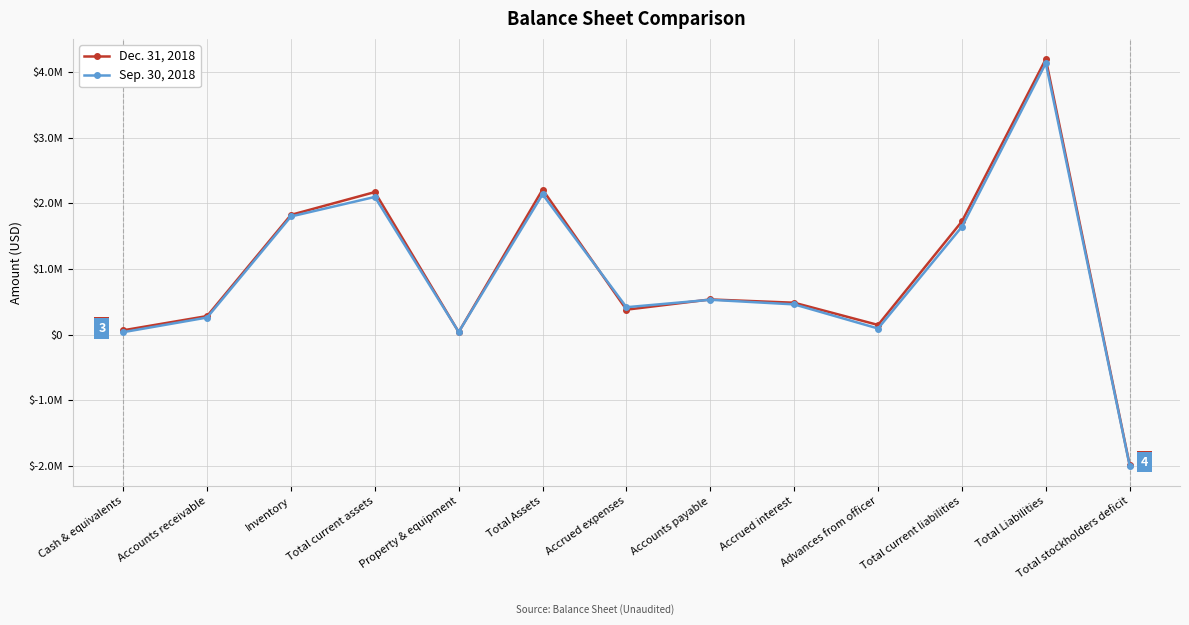

True or false: Sep. 30, 2018 has more than 1 interior local peaks.

True